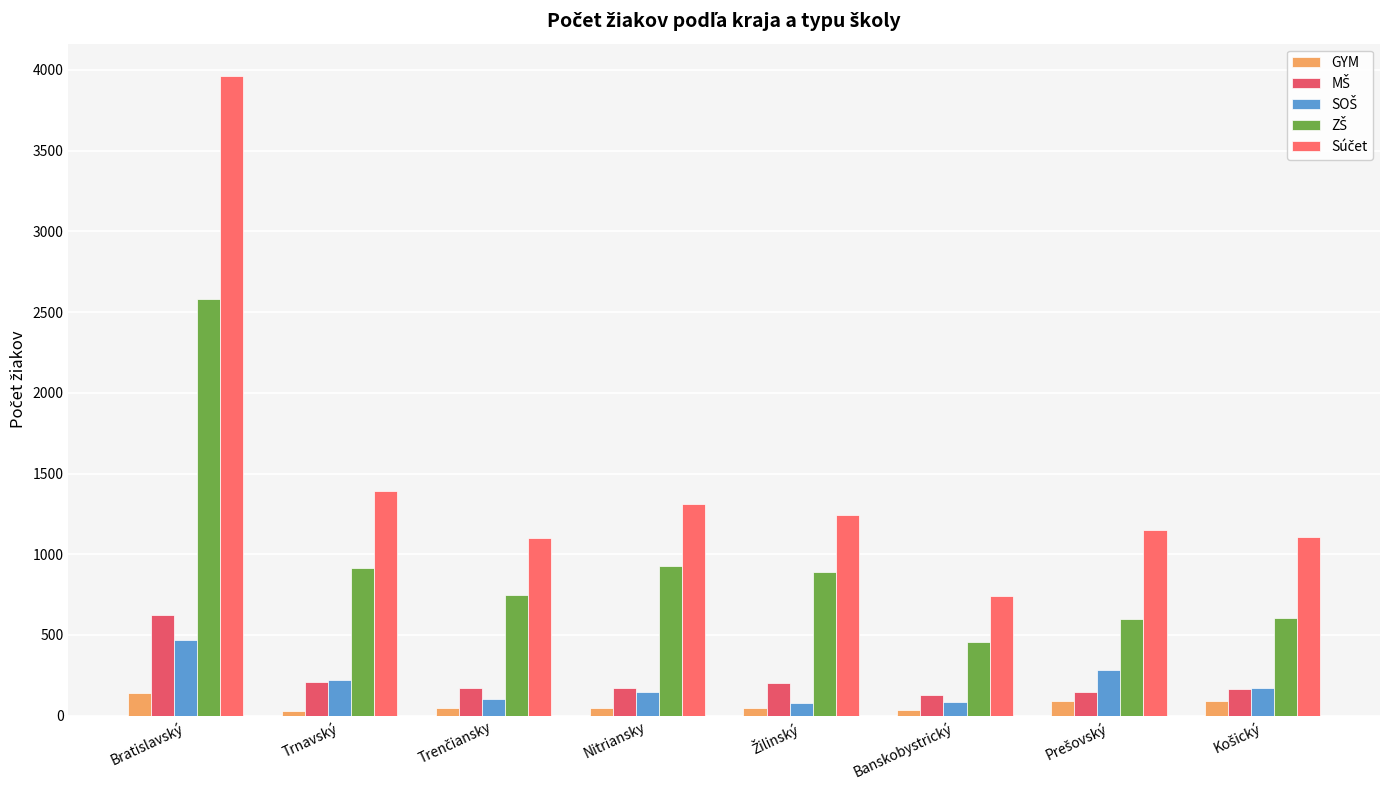

What is the total value across all series at Prešovský?

2274